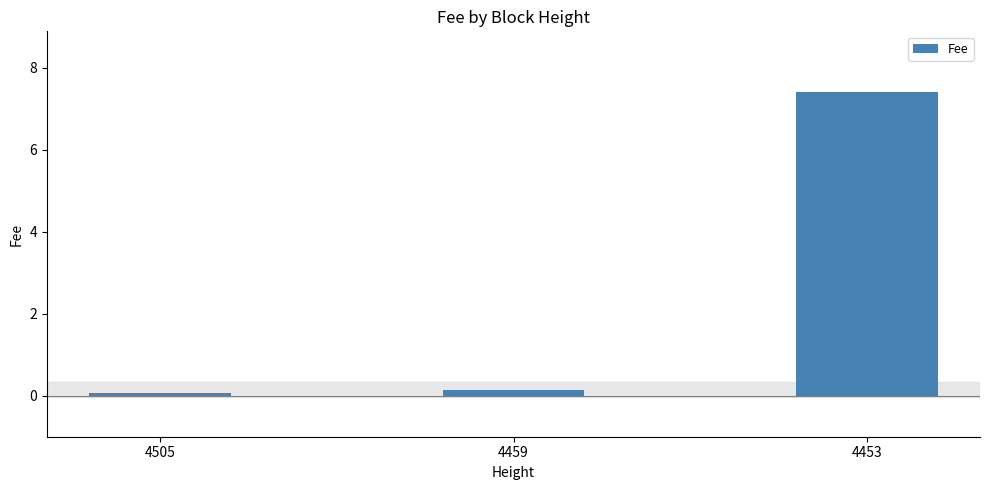

What is the sum of all values?

7.6